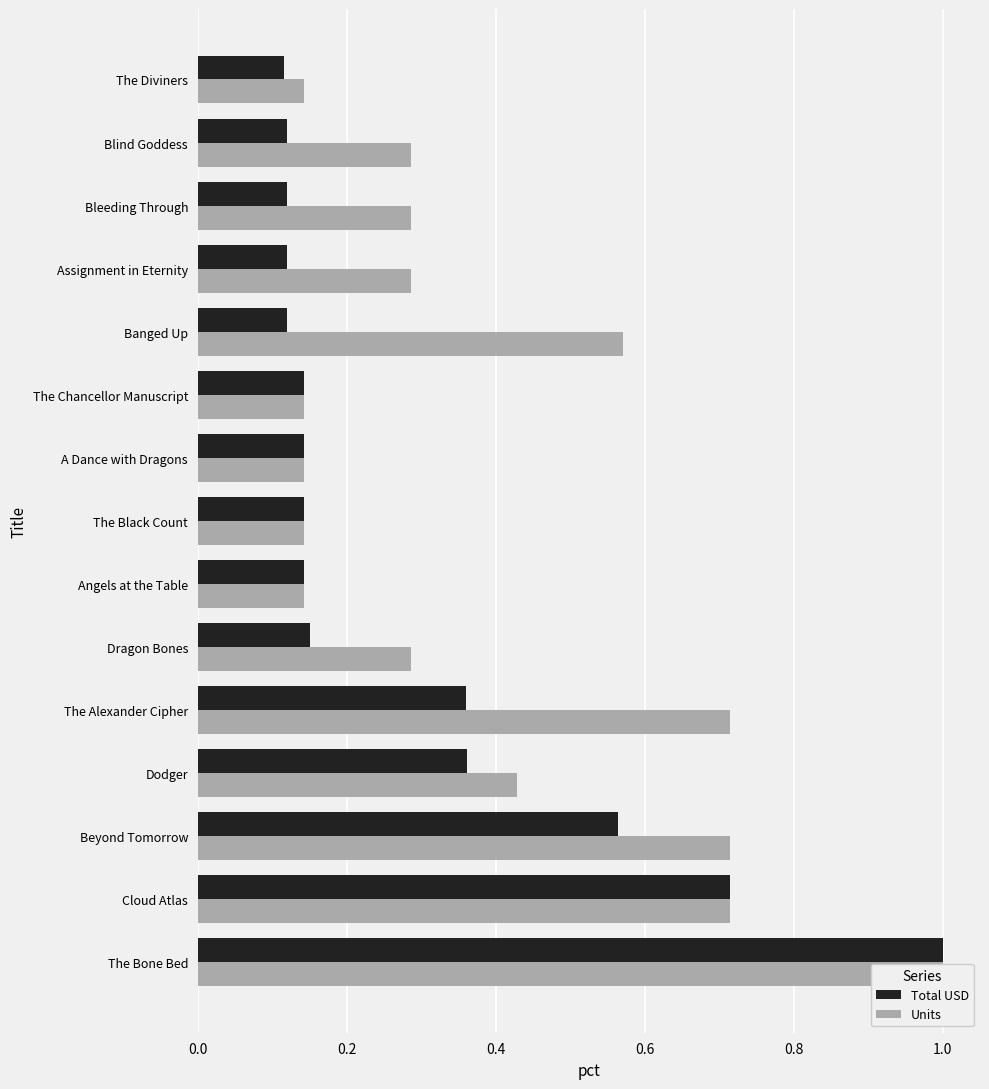

How many groups of bars are there?

15